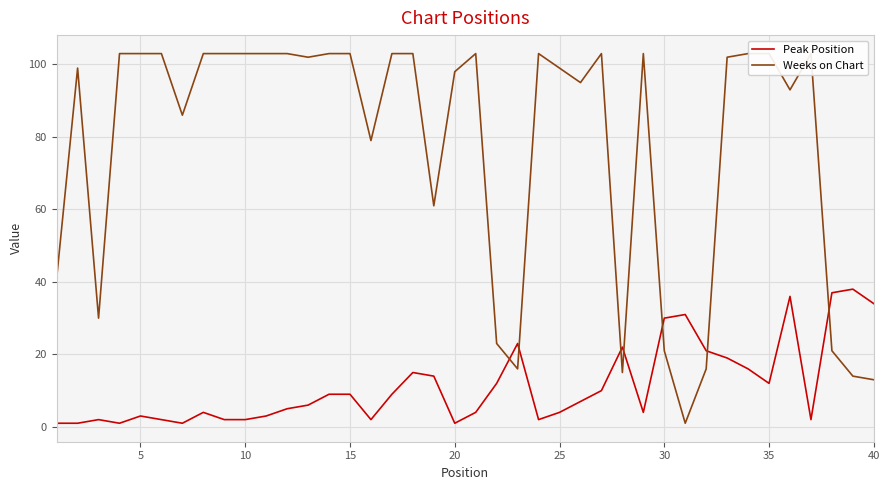

True or false: Weeks on Chart and Peak Position intersect in this chart.

True